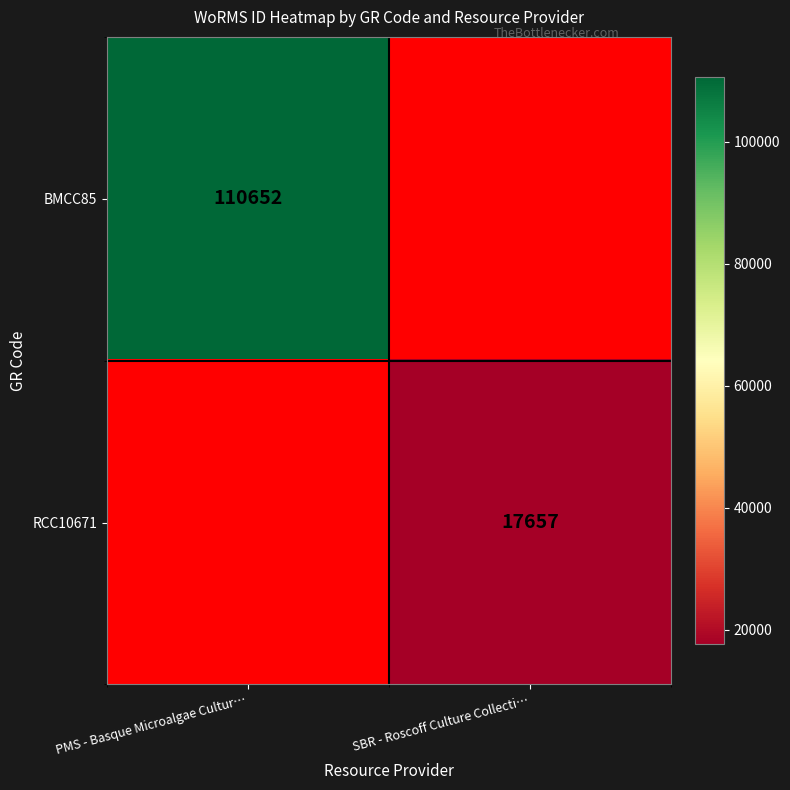

The value of BMCC85 at PMS - Basque Microalgae Cultur… is 26796. True or false?

False